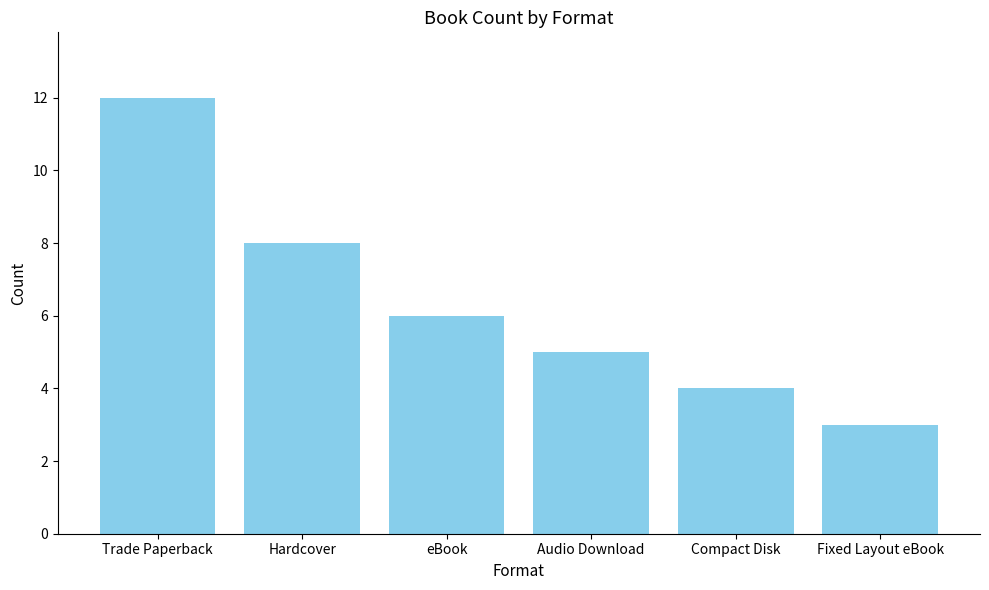

What value does the data have at Compact Disk?

4